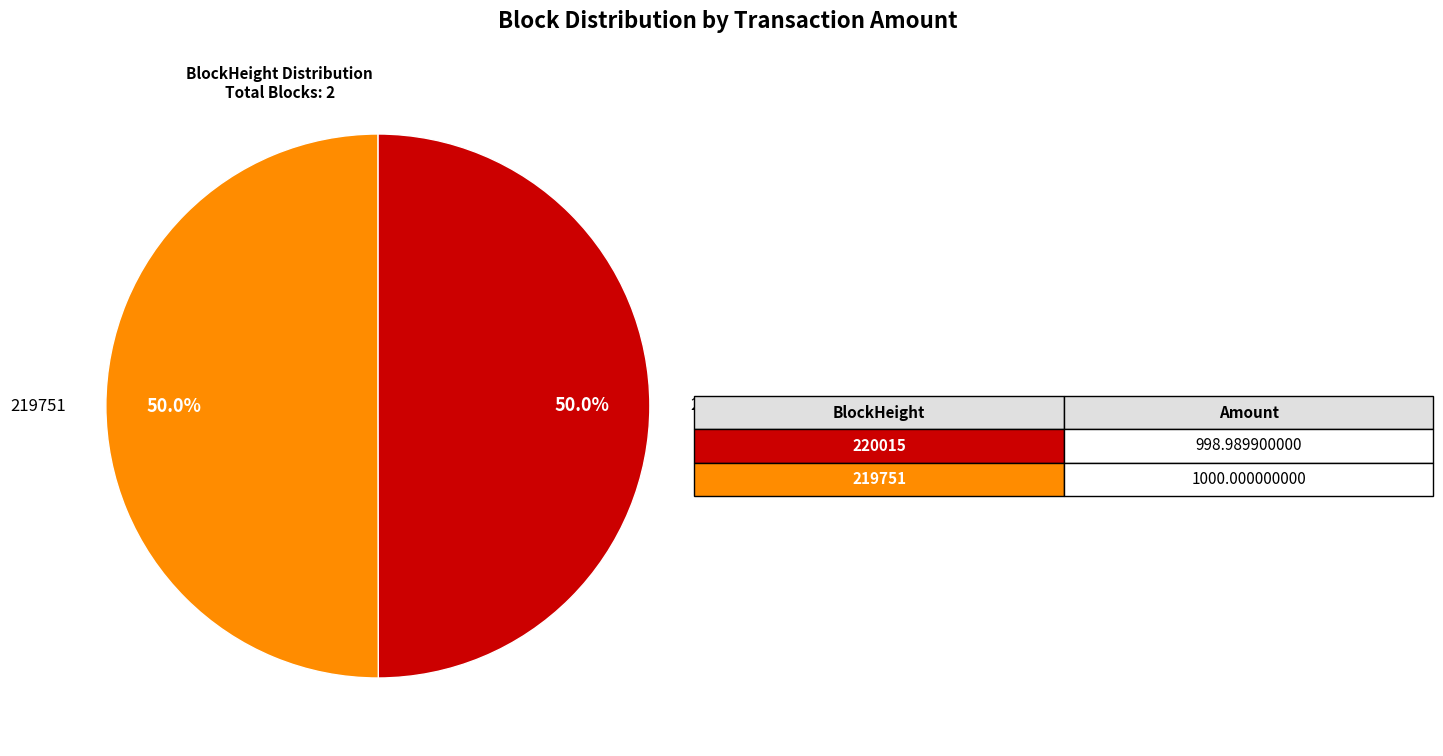

How many segments does this pie chart have?

2